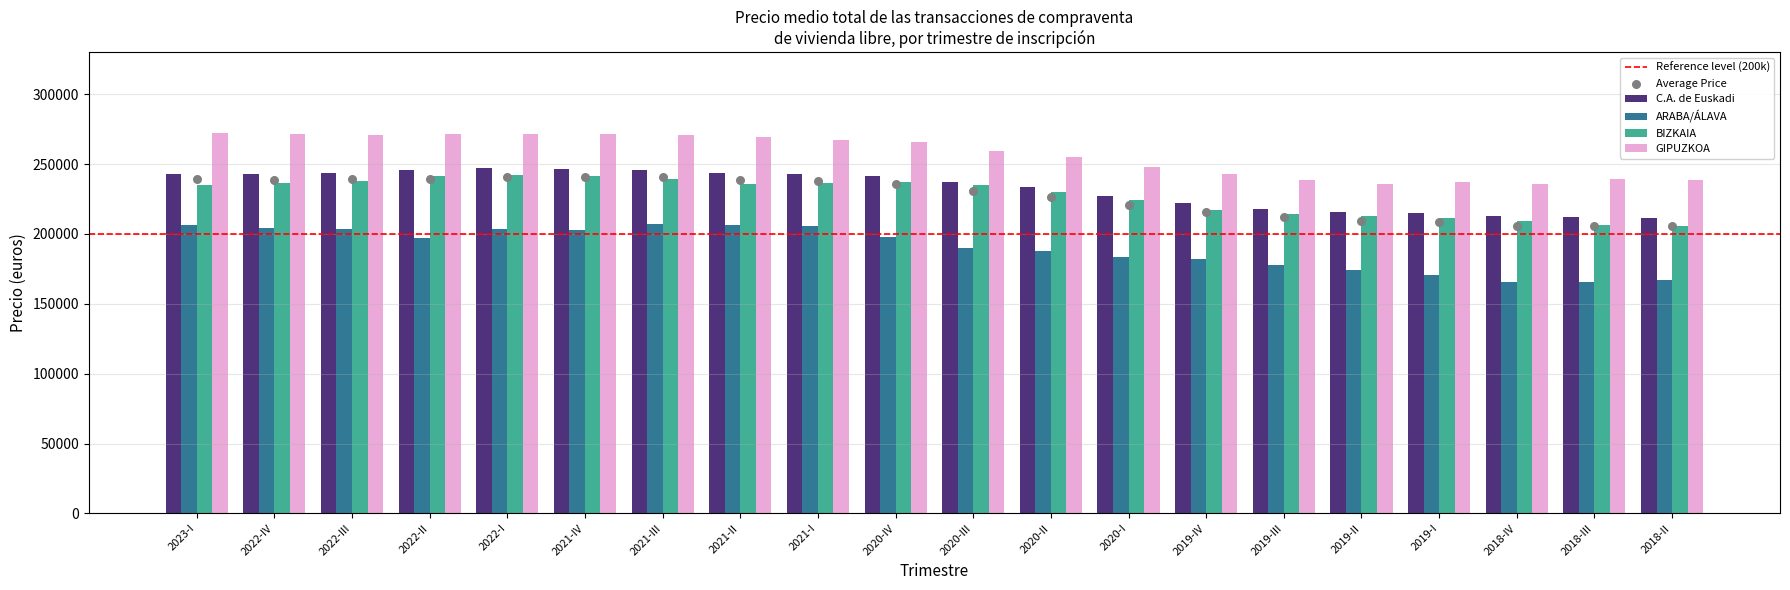

Is the value of ARABA/ÁLAVA at 2022-II greater than the value of BIZKAIA at 2021-I?

No